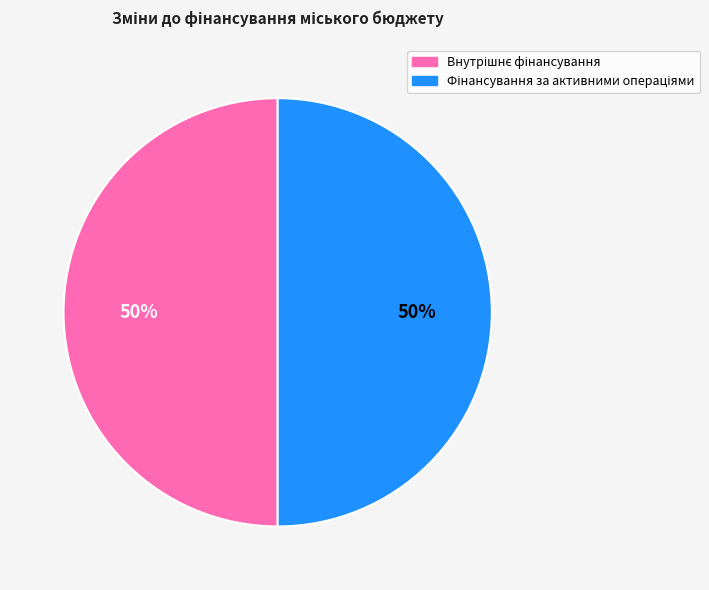

How many segments does this pie chart have?

2